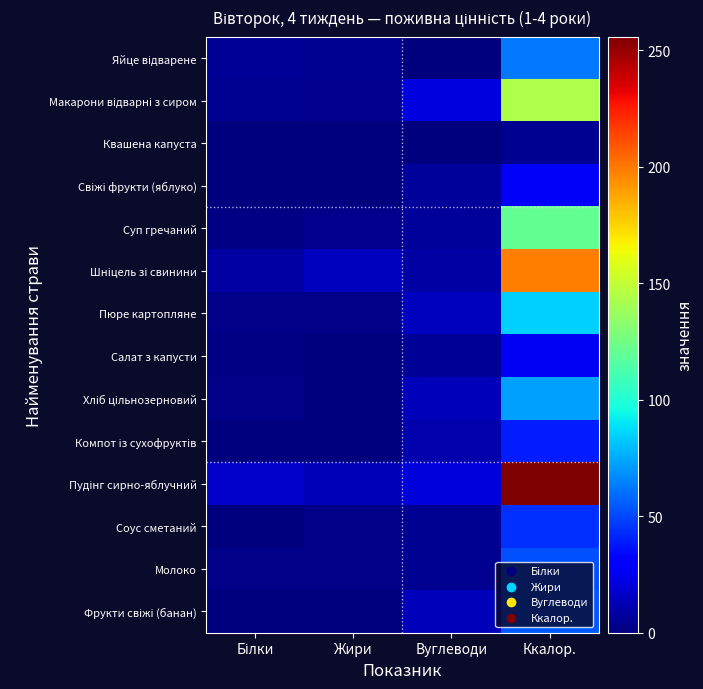

At Білки, list the series in order from largest to smallest.

Пудінг сирно-яблучний, Шніцель зі свинини, Яйце відварене, Макарони відварні з сиром, Молоко, Хліб цільнозерновий, Пюре картопляне, Суп гречаний, Салат з капусти, Соус сметаний, Фрукти свіжі (банан), Квашена капуста, Свіжі фрукти (яблуко), Компот із сухофруктів